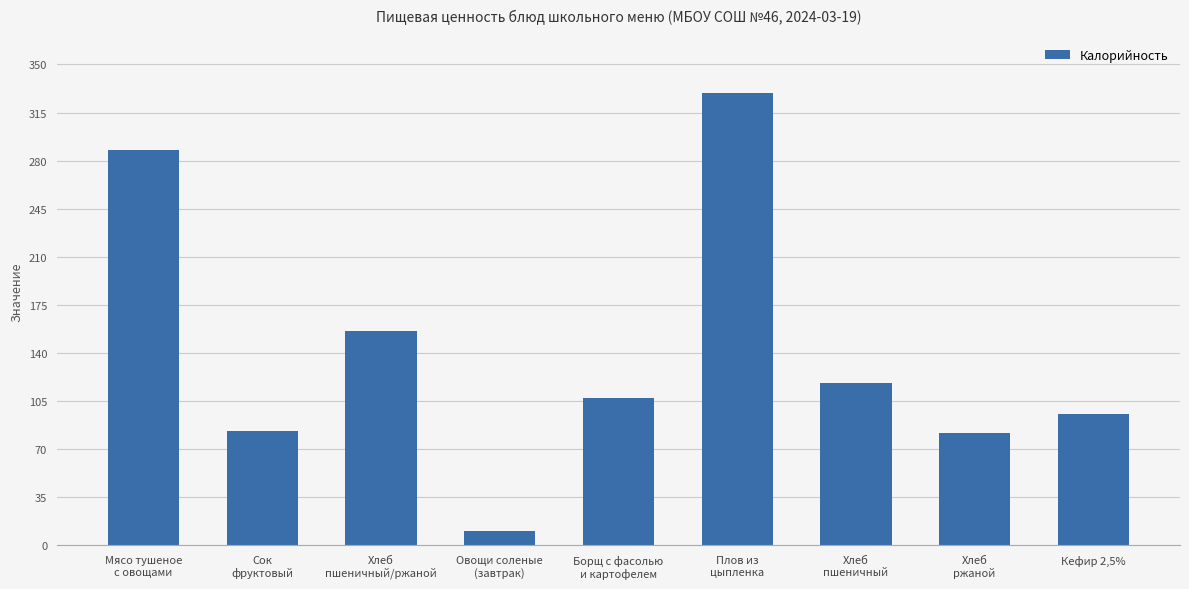

What position from the right is Борщ с фасолью
и картофелем?

5